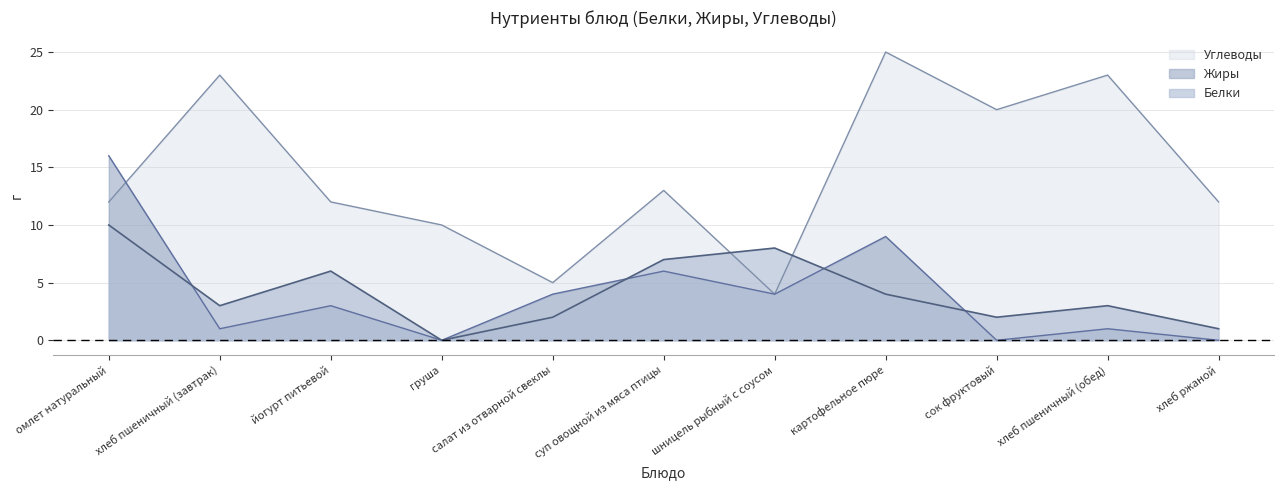

True or false: Углеводы and Жиры cross at least once.

True